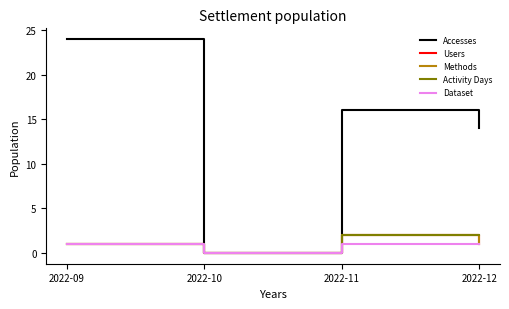

Is this an area chart (filled region under the line)?

No